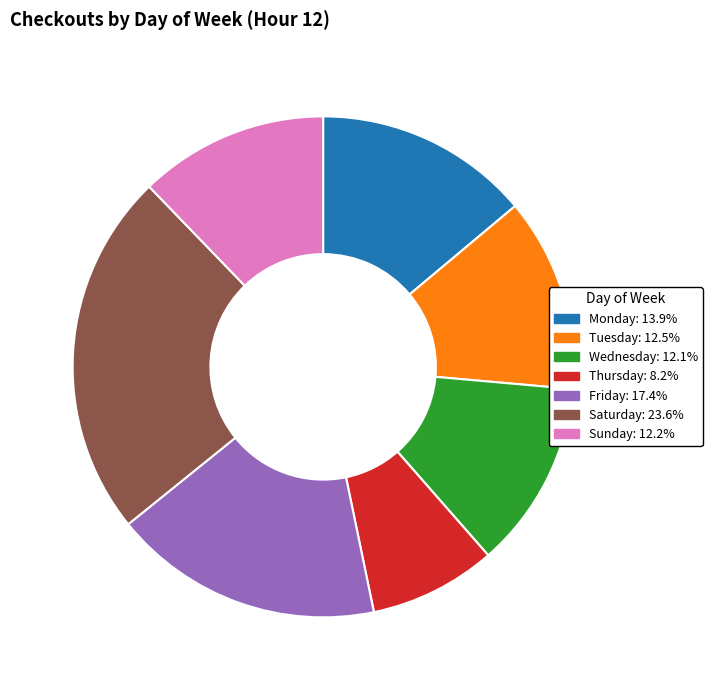

Is there a majority slice in this chart?

No